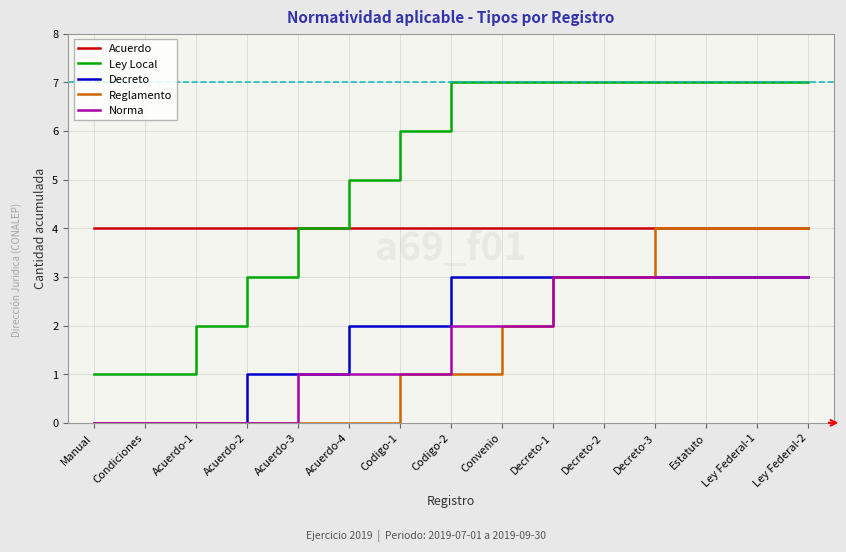

What is the sum of all Ley Local values?

78